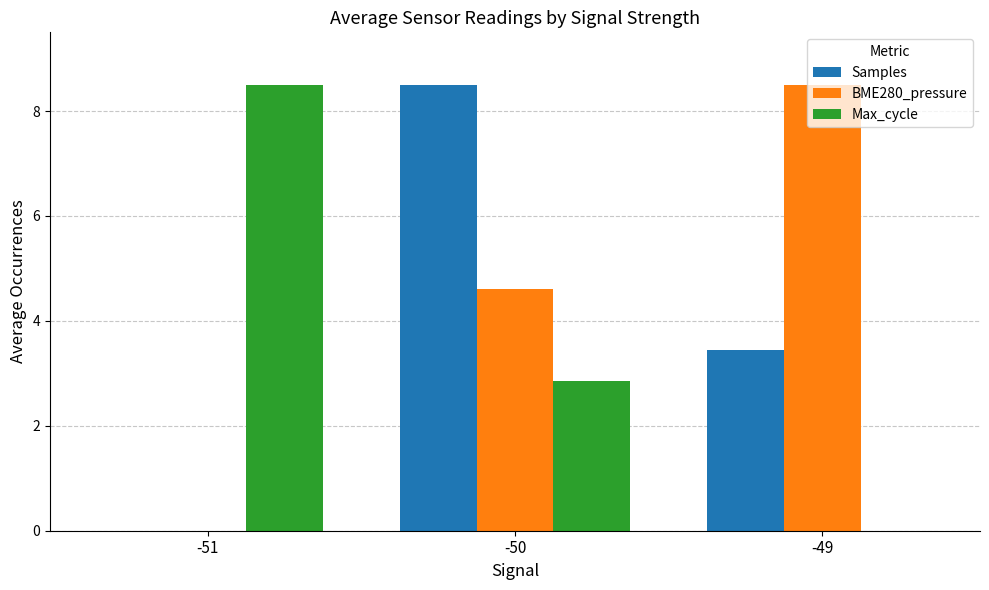

What is the maximum value shown in the chart?

8.5